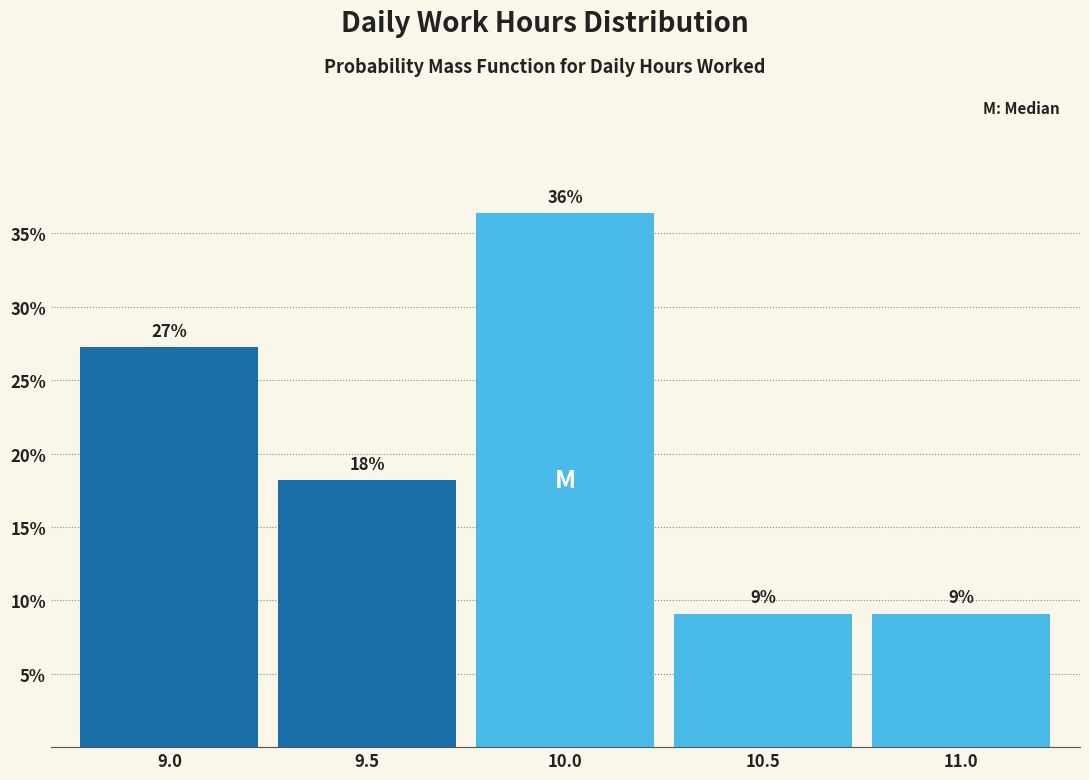

How many bars are there in total?

5